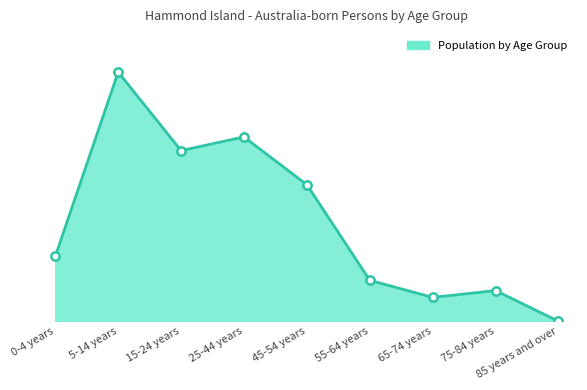

Does the chart have visible grid lines?

No